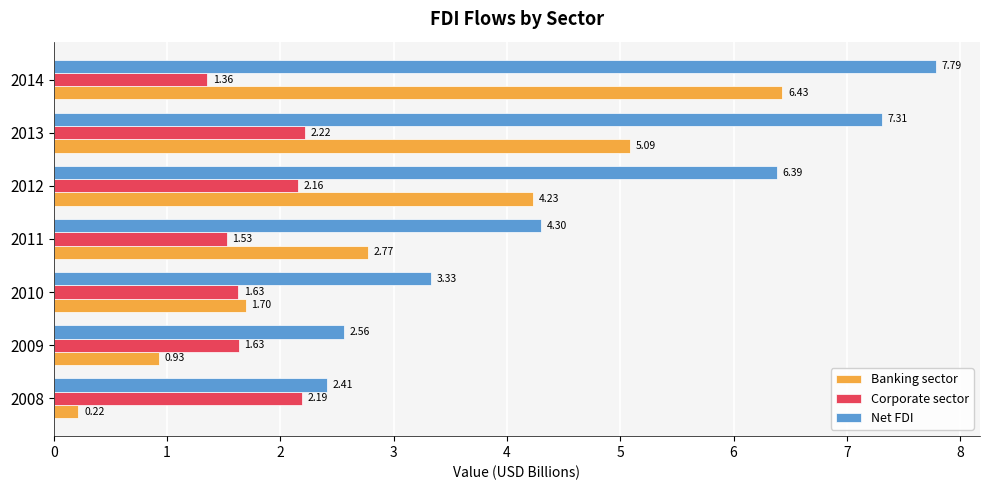

Which series has the largest total across all categories?

Net FDI